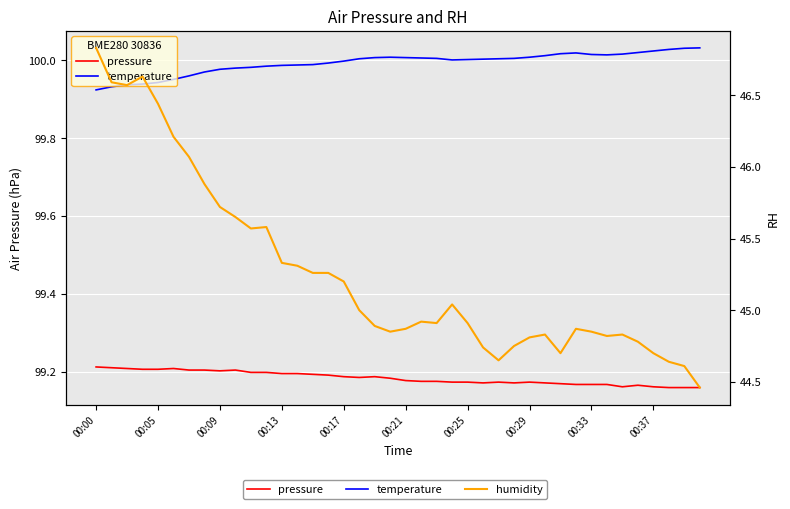

What is the total value across all series at 11?

244.8